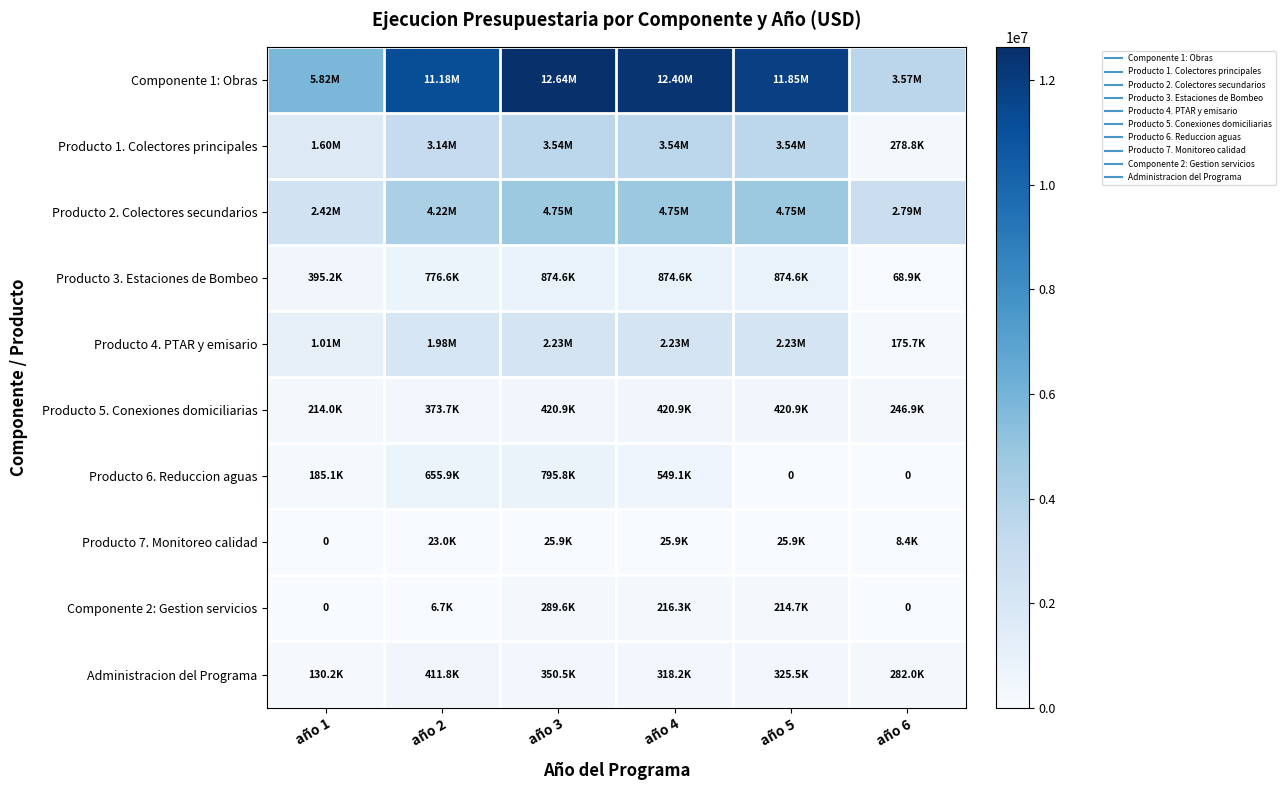

At which category is the sum across all series the highest?

año 3